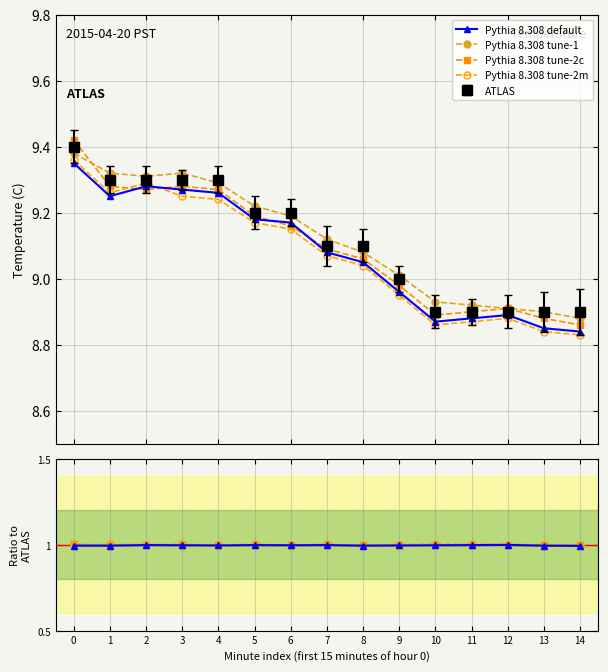

How many intersections are there between Pythia 8.308 tune-1 and Pythia 8.308 tune-2c?

1